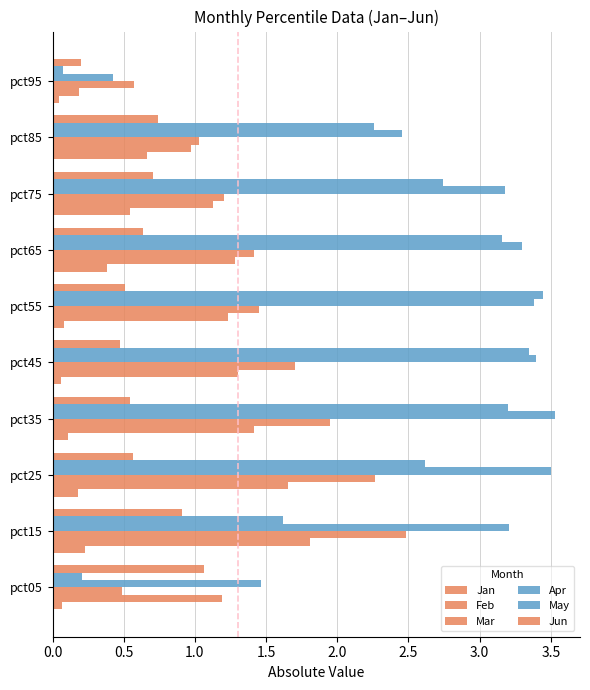

How many distinct data groups are displayed?

6